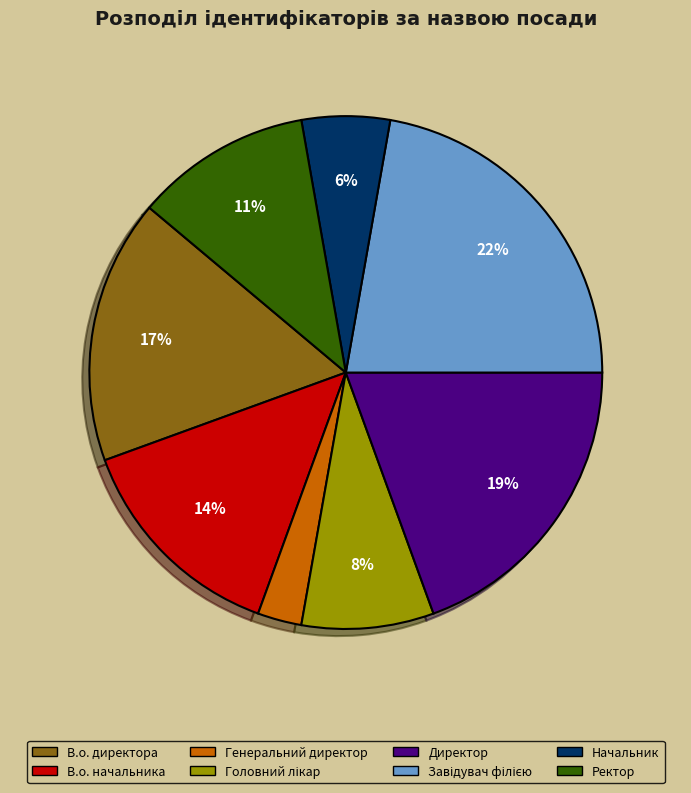

Does any single category account for the majority?

No